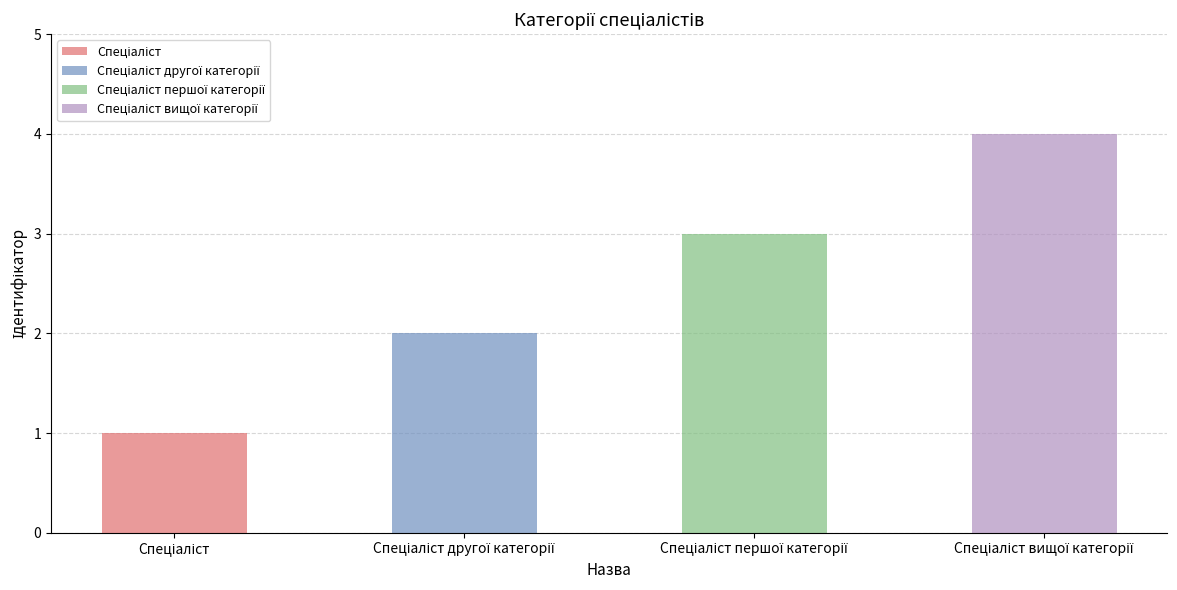

List the labels in order of value, smallest first.

Спеціаліст, Спеціаліст другої категорії, Спеціаліст першої категорії, Спеціаліст вищої категорії